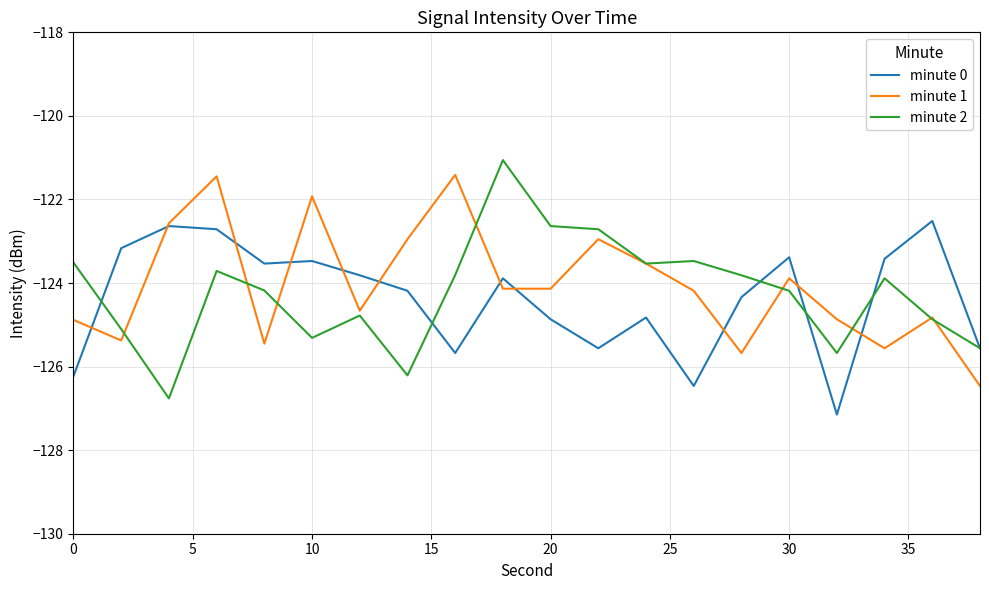

What is the minimum value shown in the chart?

-127.1